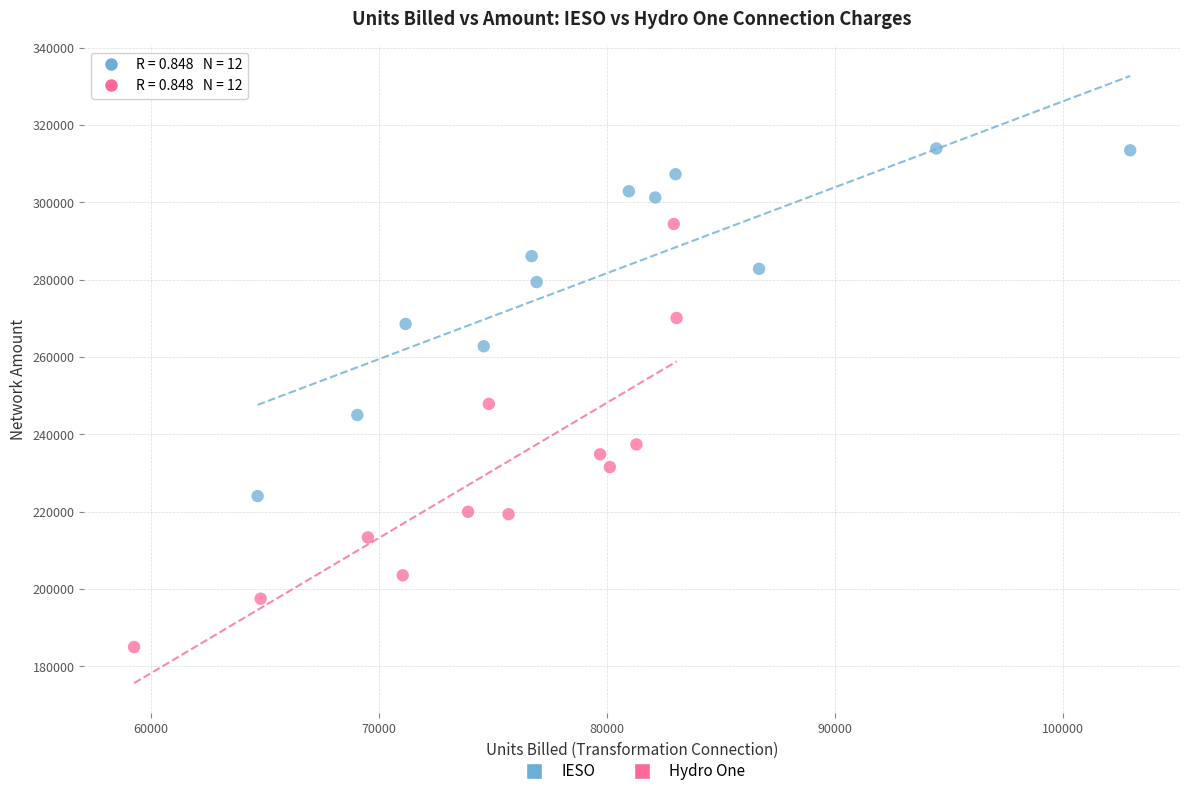

Which series contains the highest Y value?

IESO